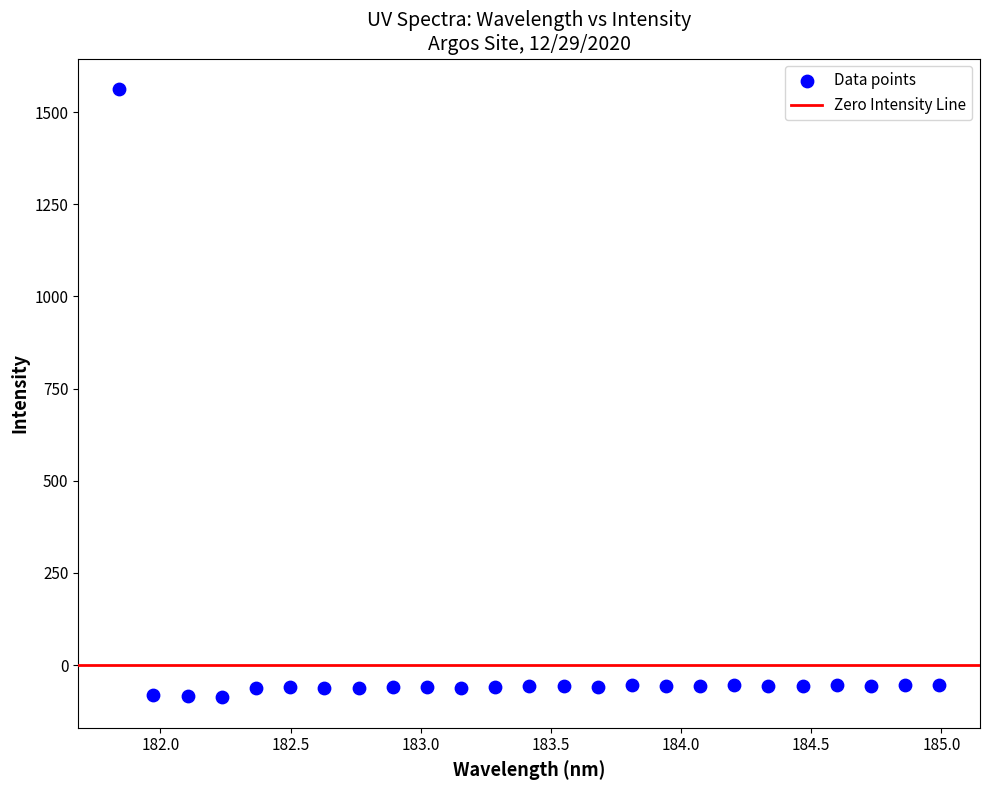

What is the range of Y values (max minus min)?

1650.8